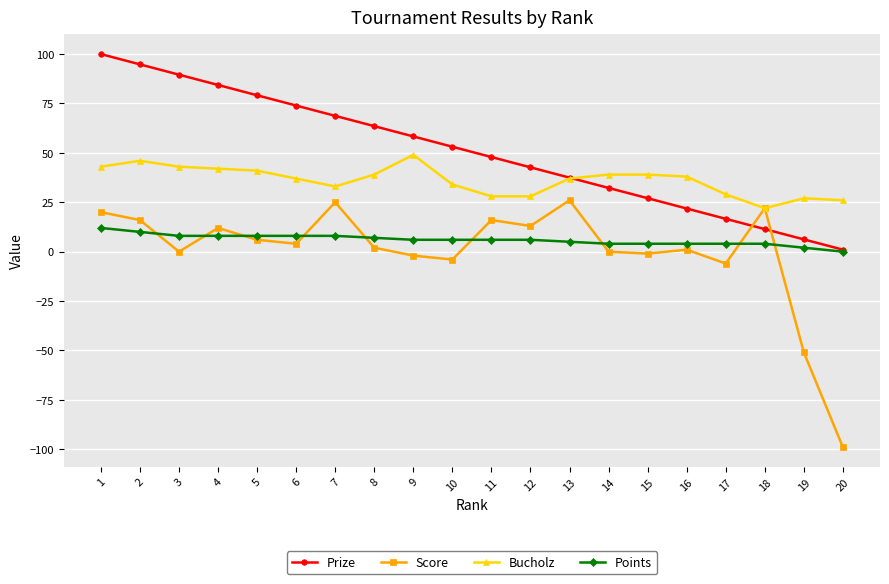

What is the difference between the second highest and minimum values in the Bucholz series?

24.0